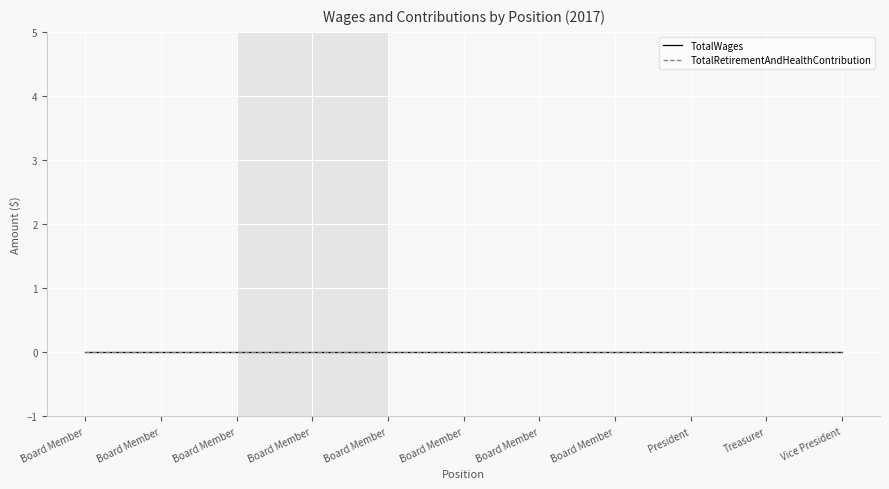

True or false: Year and TotalWages cross at least once.

False